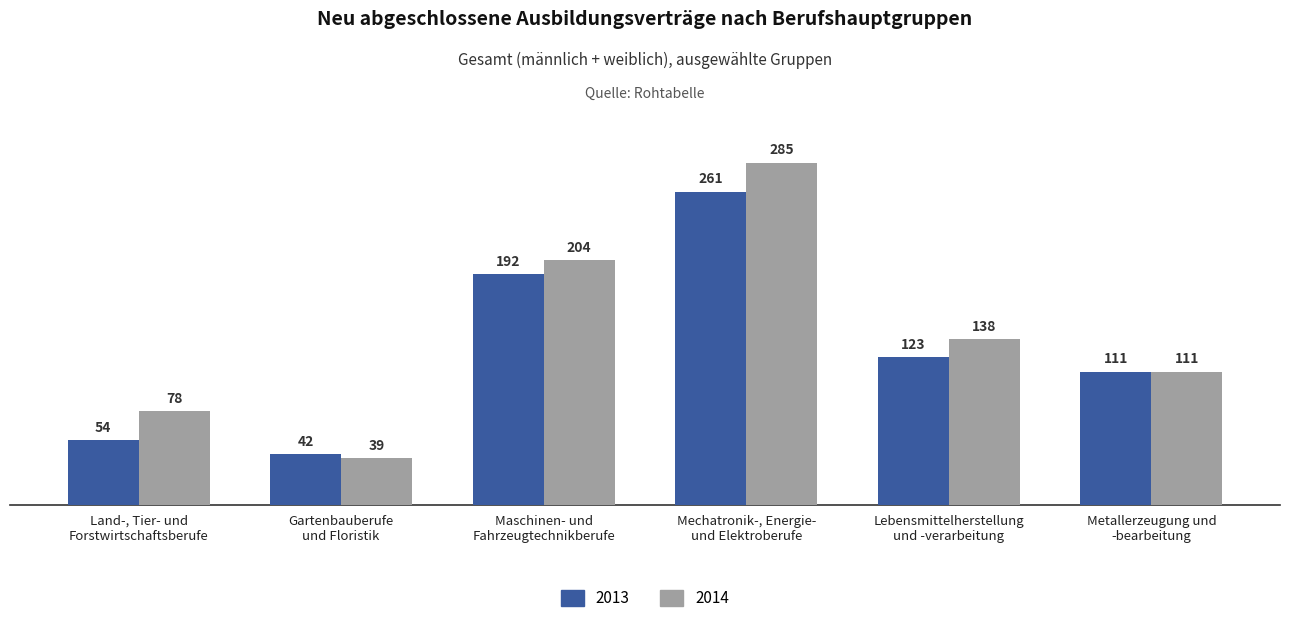

True or false: 2013 has a value of 42 at Gartenbauberufe
und Floristik.

True